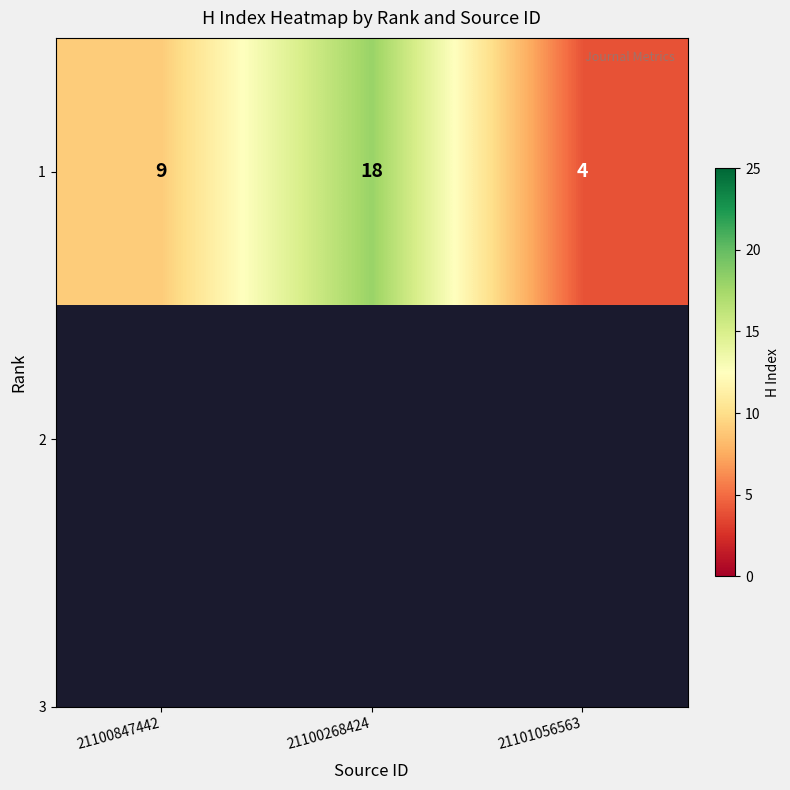

Rank the categories by value from highest to lowest.

21100268424, 21100847442, 21101056563